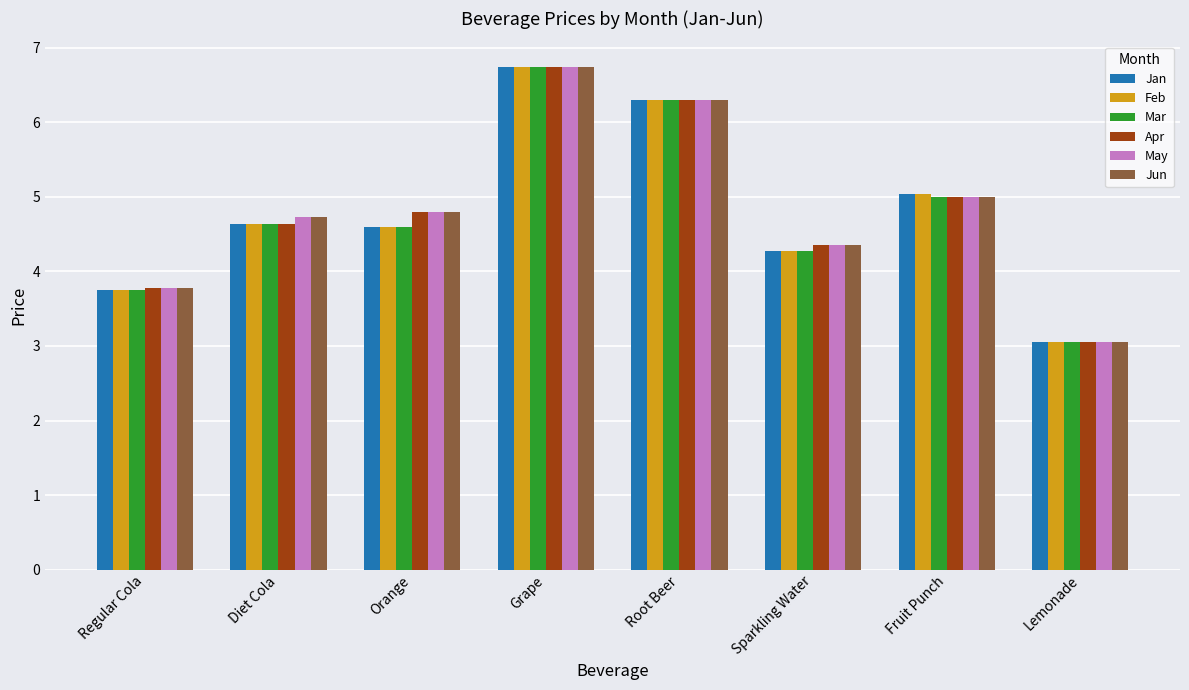

How many values in the Apr series are below 4?

2